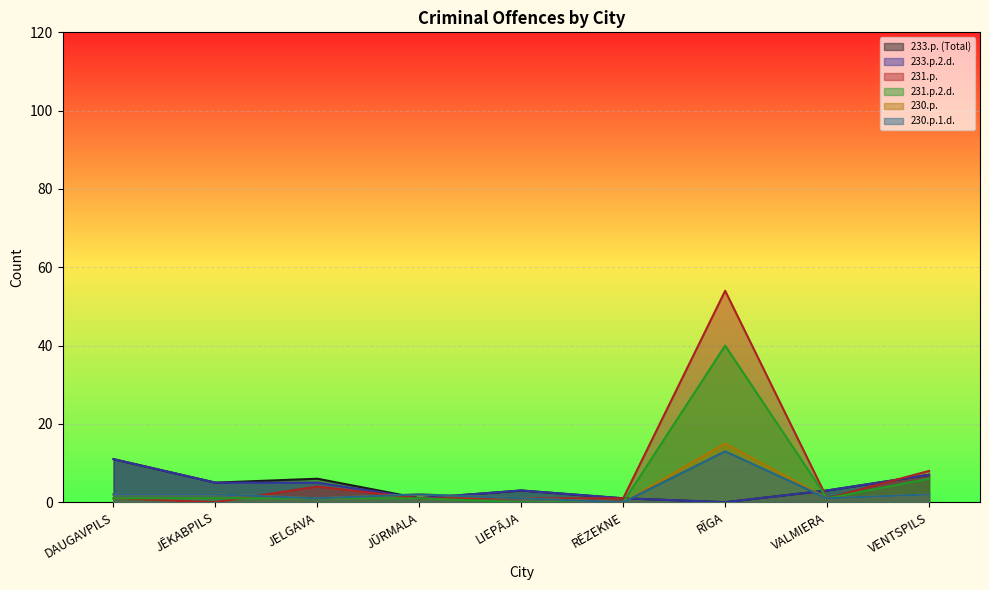

List the series in order of their peak value, highest first.

231.p., 231.p.2.d., 230.p., 230.p.1.d., 233.p. (Total), 233.p.2.d.